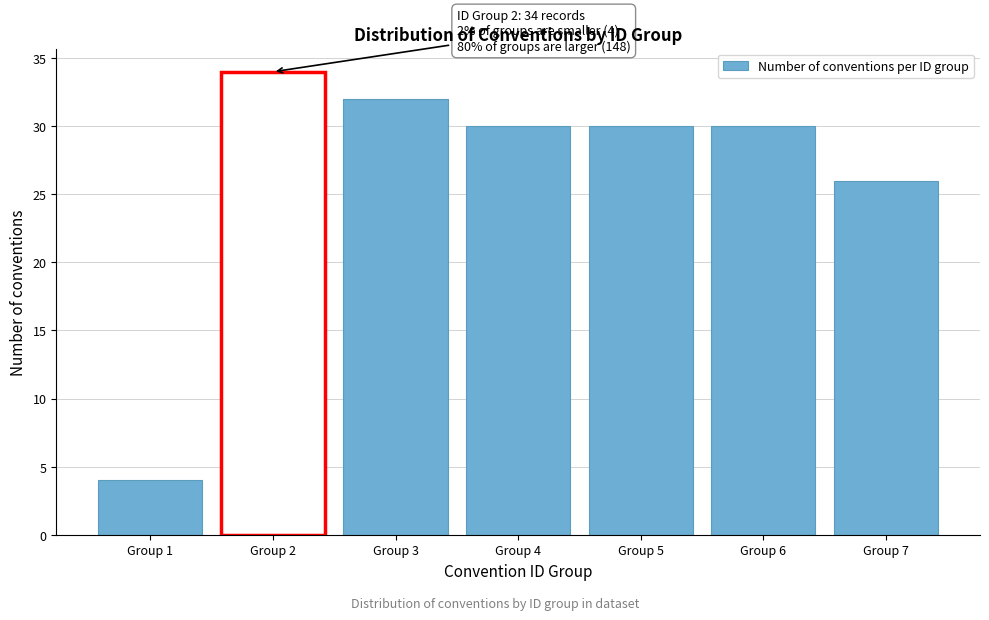

Reading right to left, extract all data points from this chart.

26	30	30	30	32	34	4